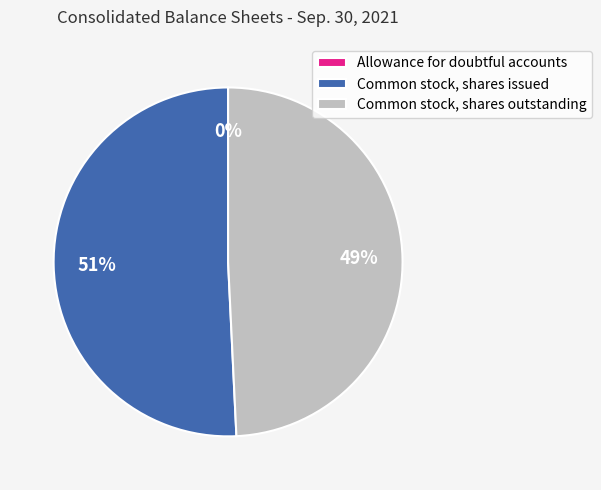

To the nearest percent, what is the average slice percentage?

33%